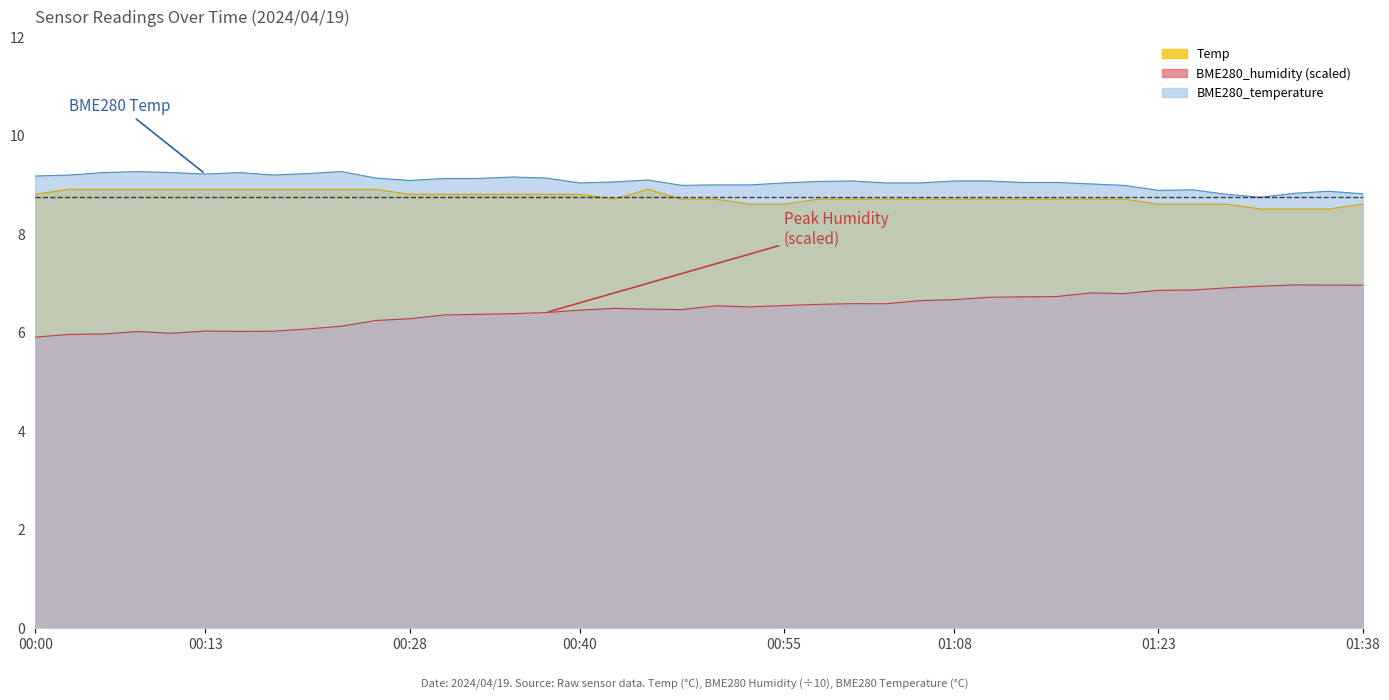

At which category does BME280_temperature reach its first local peak?

00:08